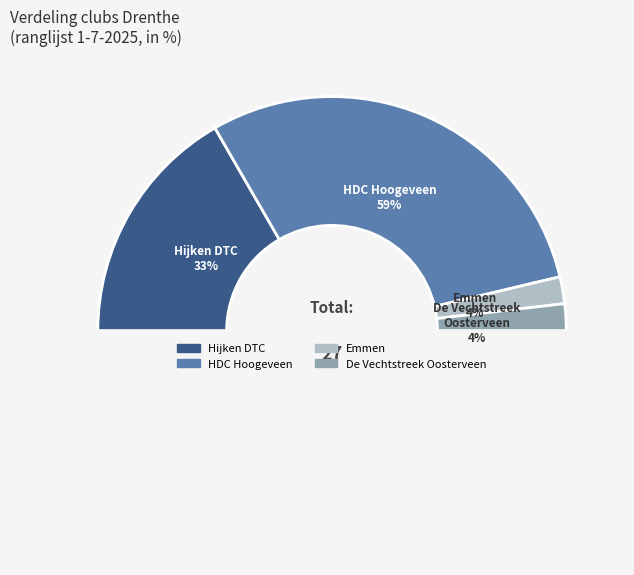

Count the number of slices in the pie.

4